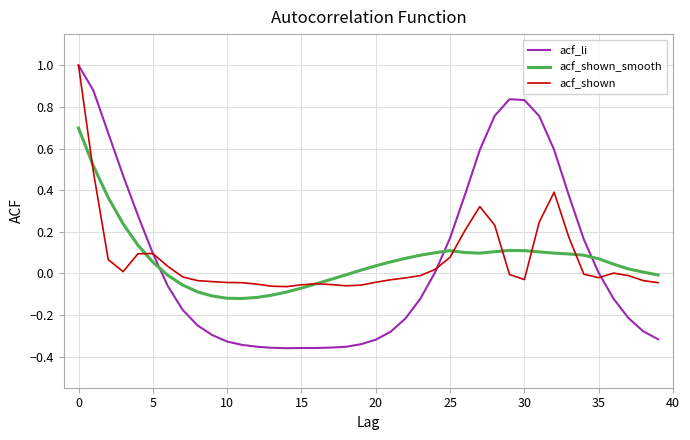

True or false: acf_li and acf_shown intersect in this chart.

True